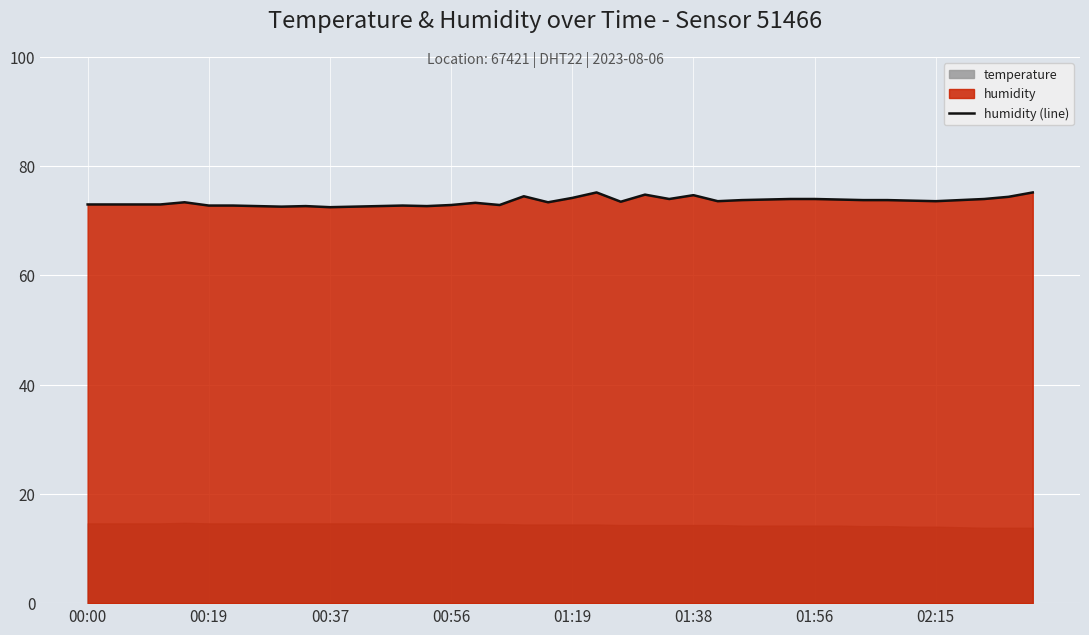

What is the highest value of the humidity (line) series?

75.2